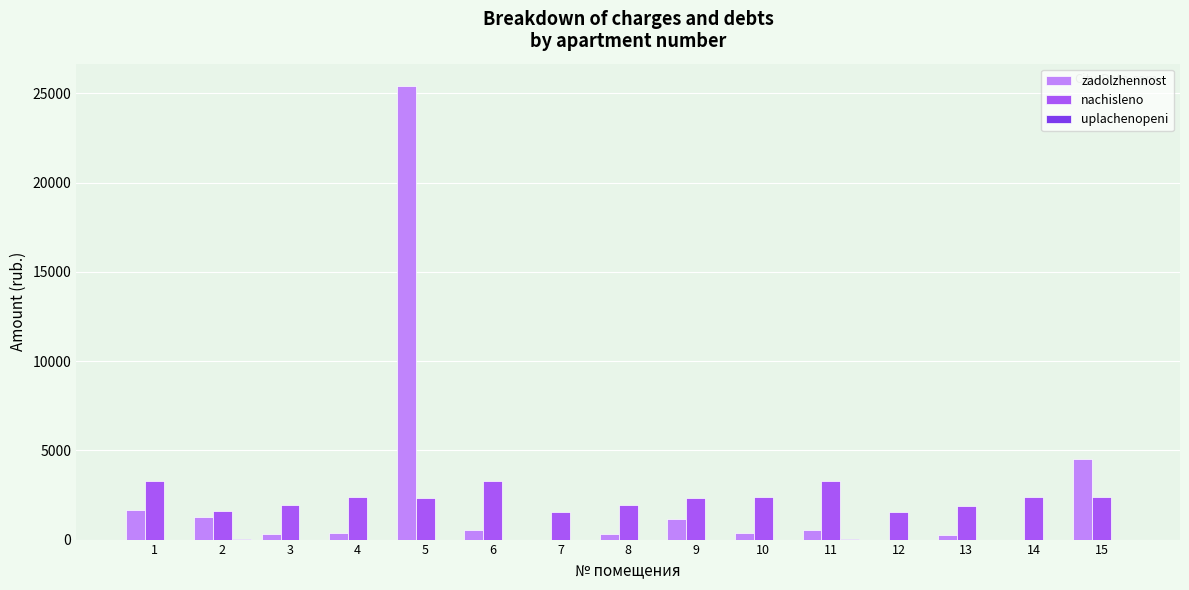

What is the greatest value displayed?

25398.2